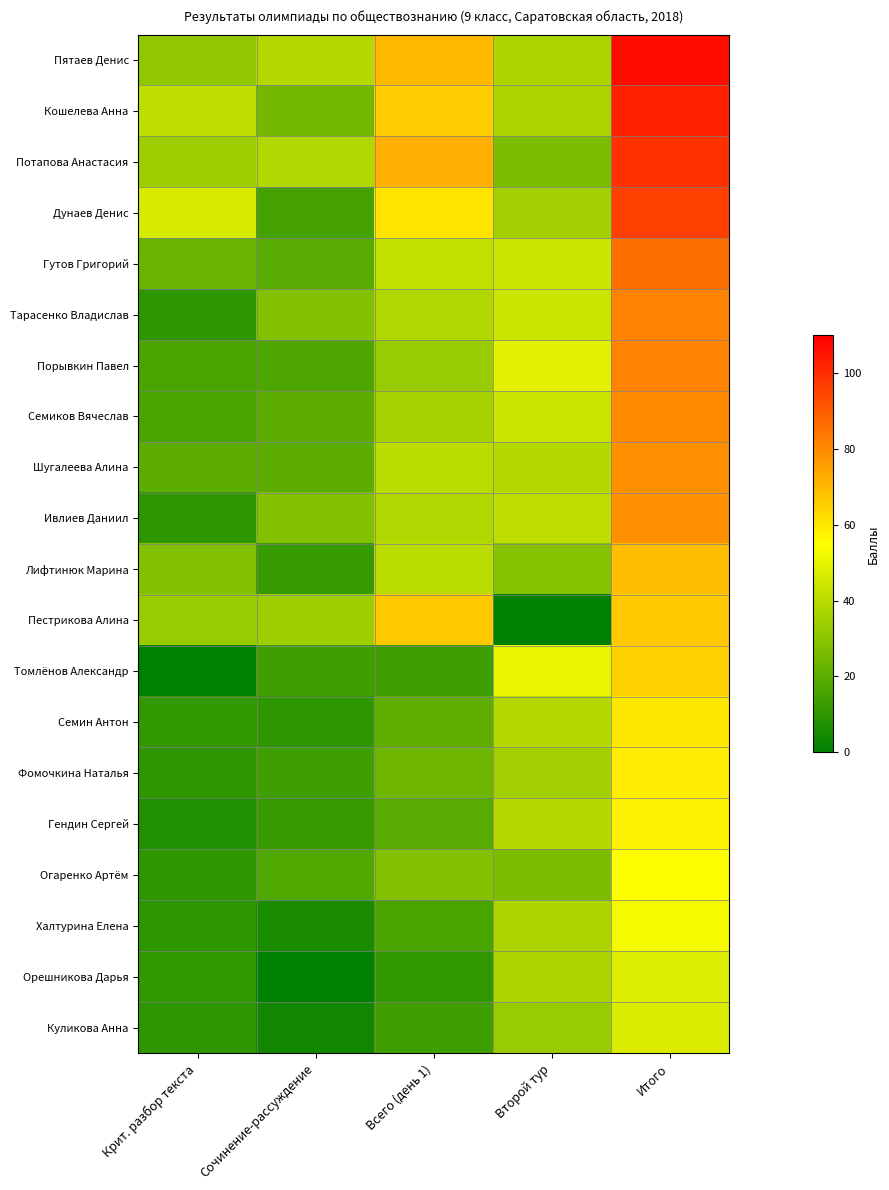

Reading left to right, what are all the values shown in this chart?

Пятаев Денис: Крит. разбор текста=31	Сочинение-рассуждение=39	Всего (день 1)=70	Второй тур=37	Итого=107
Кошелева Анна: Крит. разбор текста=41	Сочинение-рассуждение=25	Всего (день 1)=66	Второй тур=37	Итого=103
Потапова Анастасия: Крит. разбор текста=34	Сочинение-рассуждение=38	Всего (день 1)=72	Второй тур=27	Итого=99
Дунаев Денис: Крит. разбор текста=46	Сочинение-рассуждение=15	Всего (день 1)=61	Второй тур=35	Итого=96
Гутов Григорий: Крит. разбор текста=23	Сочинение-рассуждение=19	Всего (день 1)=42	Второй тур=44	Итого=86
Тарасенко Владислав: Крит. разбор текста=10	Сочинение-рассуждение=28	Всего (день 1)=38	Второй тур=44	Итого=82
Порывкин Павел: Крит. разбор текста=16	Сочинение-рассуждение=17	Всего (день 1)=33	Второй тур=49	Итого=82
Семиков Вячеслав: Крит. разбор текста=16	Сочинение-рассуждение=20	Всего (день 1)=36	Второй тур=44	Итого=80
Шугалеева Алина: Крит. разбор текста=20	Сочинение-рассуждение=20	Всего (день 1)=40	Второй тур=39	Итого=79
Ивлиев Даниил: Крит. разбор текста=10	Сочинение-рассуждение=28	Всего (день 1)=38	Второй тур=41	Итого=79
Лифтинюк Марина: Крит. разбор текста=28	Сочинение-рассуждение=12	Всего (день 1)=40	Второй тур=29	Итого=69
Пестрикова Алина: Крит. разбор текста=33	Сочинение-рассуждение=34	Всего (день 1)=67	Второй тур=0	Итого=67
Томлёнов Александр: Крит. разбор текста=0	Сочинение-рассуждение=14	Всего (день 1)=14	Второй тур=51	Итого=65
Семин Антон: Крит. разбор текста=11	Сочинение-рассуждение=10	Всего (день 1)=21	Второй тур=39	Итого=60
Фомочкина Наталья: Крит. разбор текста=10	Сочинение-рассуждение=14	Всего (день 1)=24	Второй тур=35	Итого=59
Гендин Сергей: Крит. разбор текста=7	Сочинение-рассуждение=12	Всего (день 1)=19	Второй тур=39	Итого=58
Огаренко Артём: Крит. разбор текста=10	Сочинение-рассуждение=18	Всего (день 1)=28	Второй тур=27	Итого=55
Халтурина Елена: Крит. разбор текста=10	Сочинение-рассуждение=6	Всего (день 1)=16	Второй тур=37	Итого=53
Орешникова Дарья: Крит. разбор текста=11	Сочинение-рассуждение=0	Всего (день 1)=11	Второй тур=37	Итого=48
Куликова Анна: Крит. разбор текста=10	Сочинение-рассуждение=4	Всего (день 1)=14	Второй тур=33	Итого=47